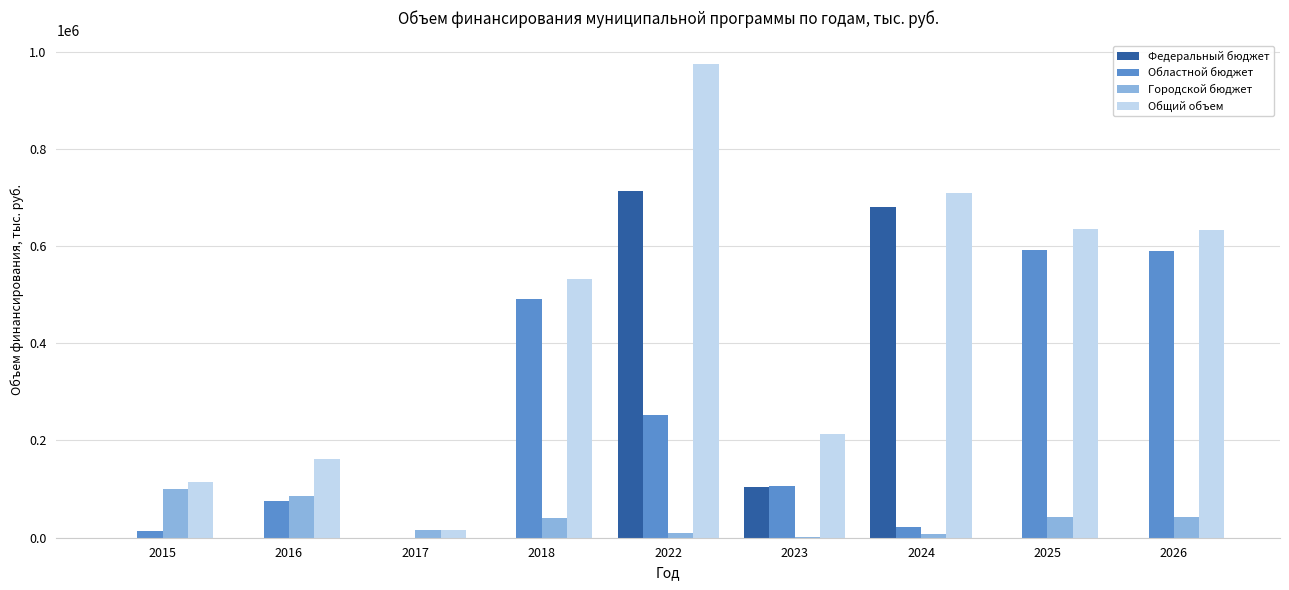

The value of Общий объем at 2024 is 709102.2. True or false?

True